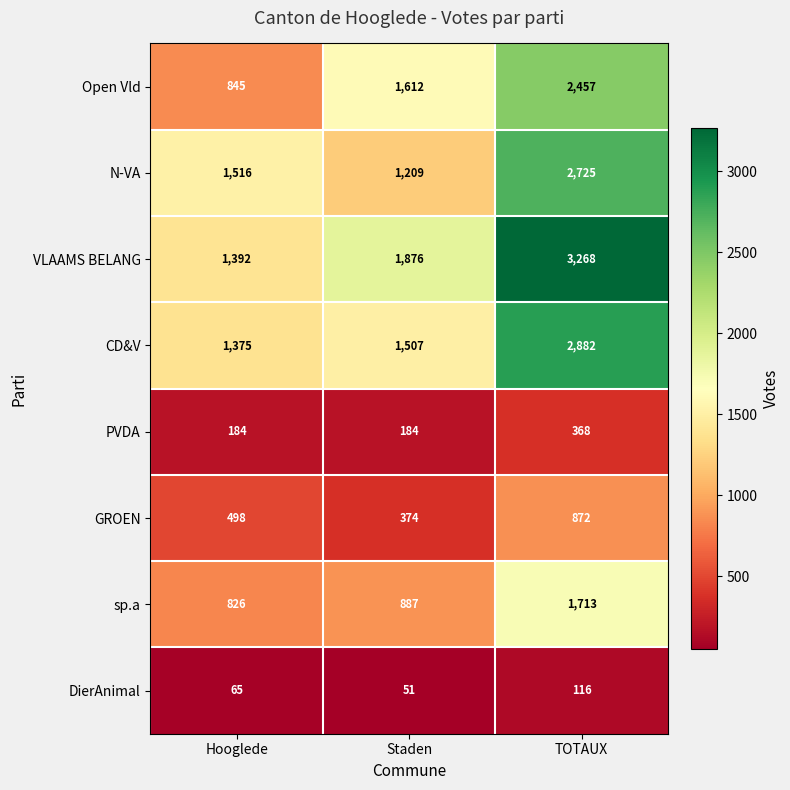

Which series has the largest range (max minus min)?

VLAAMS BELANG